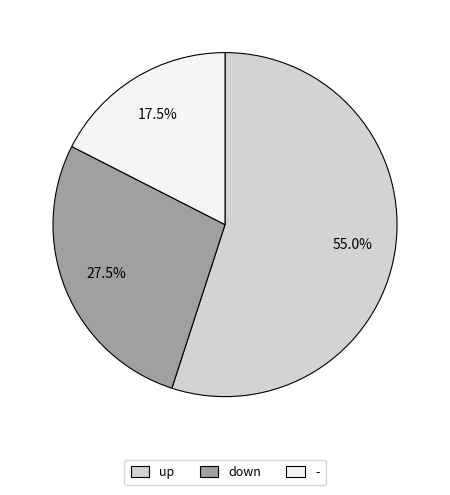

Is - the majority of the pie?

No